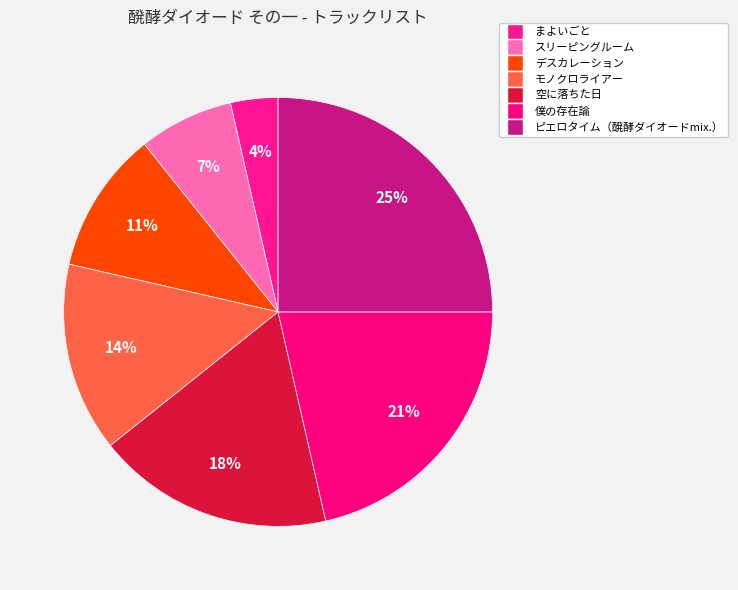

What is the ratio of the value at モノクロライアー to the value at スリーピングルーム?

2.0